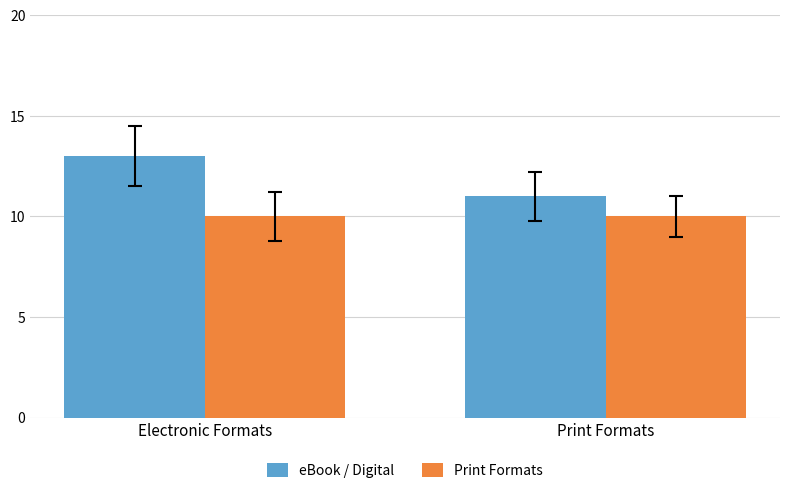

At how many categories does at least one series exceed 12?

1